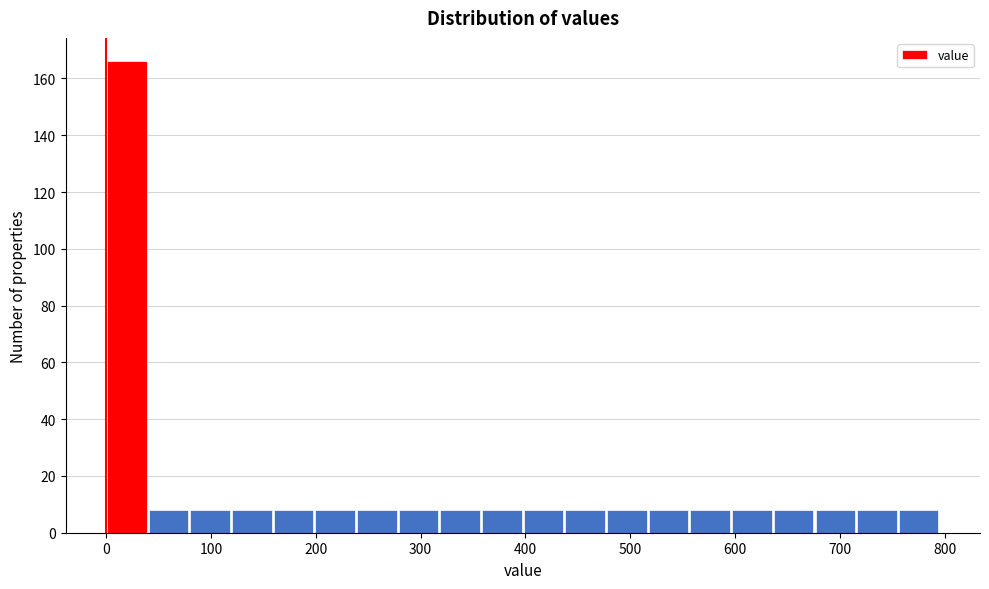

Around what value on the x-axis is the tallest bar? Give the approximate position of its centre, as read against the axis.

20